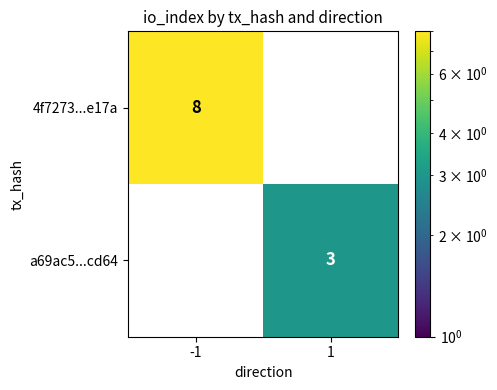

Where is 4f7273...e17a nearest to the value 8?

-1